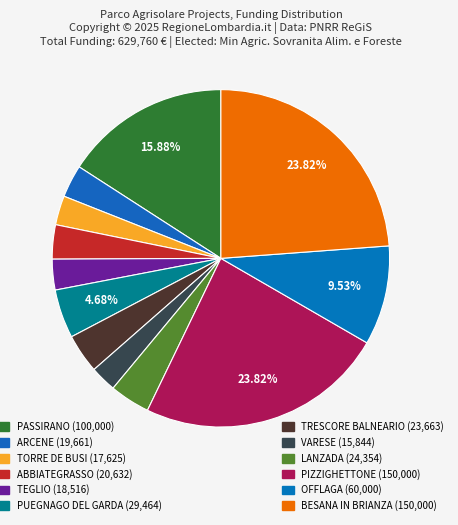

How many segments does this pie chart have?

12